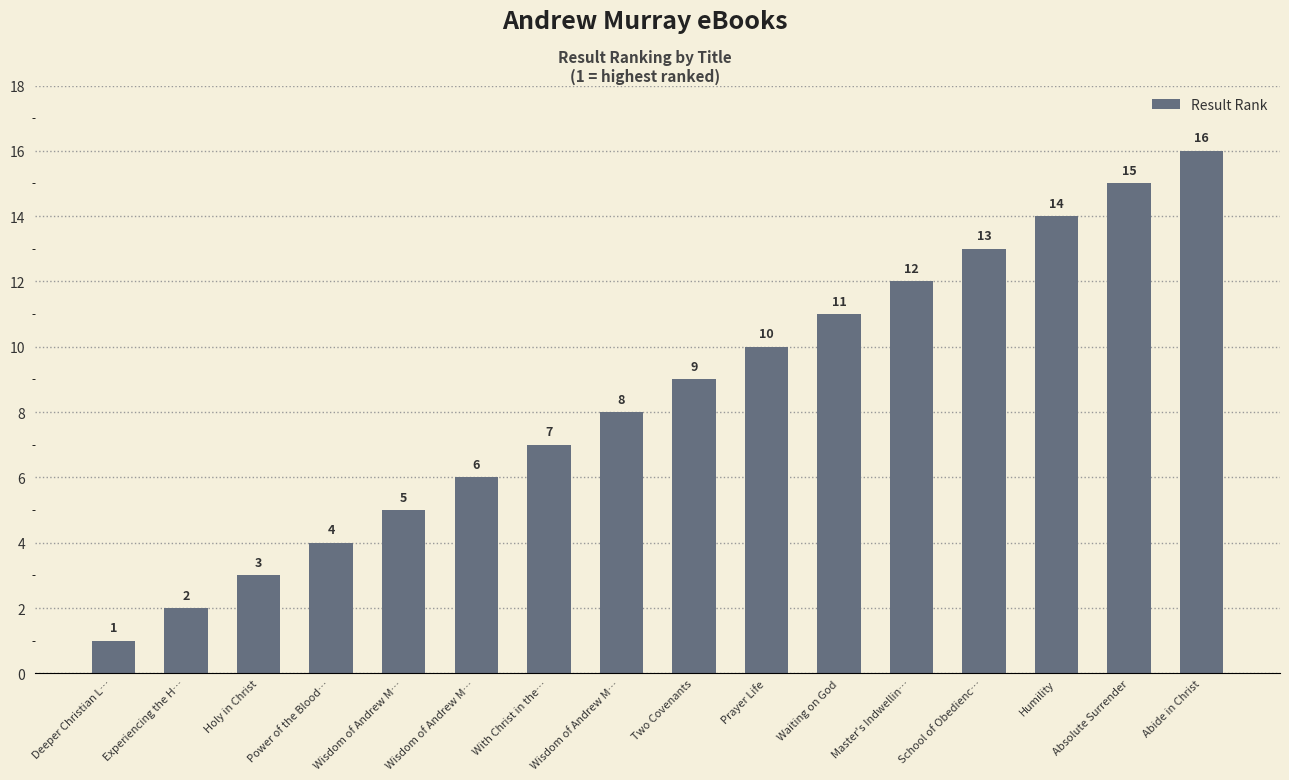

What is the minimum value shown in the chart?

1